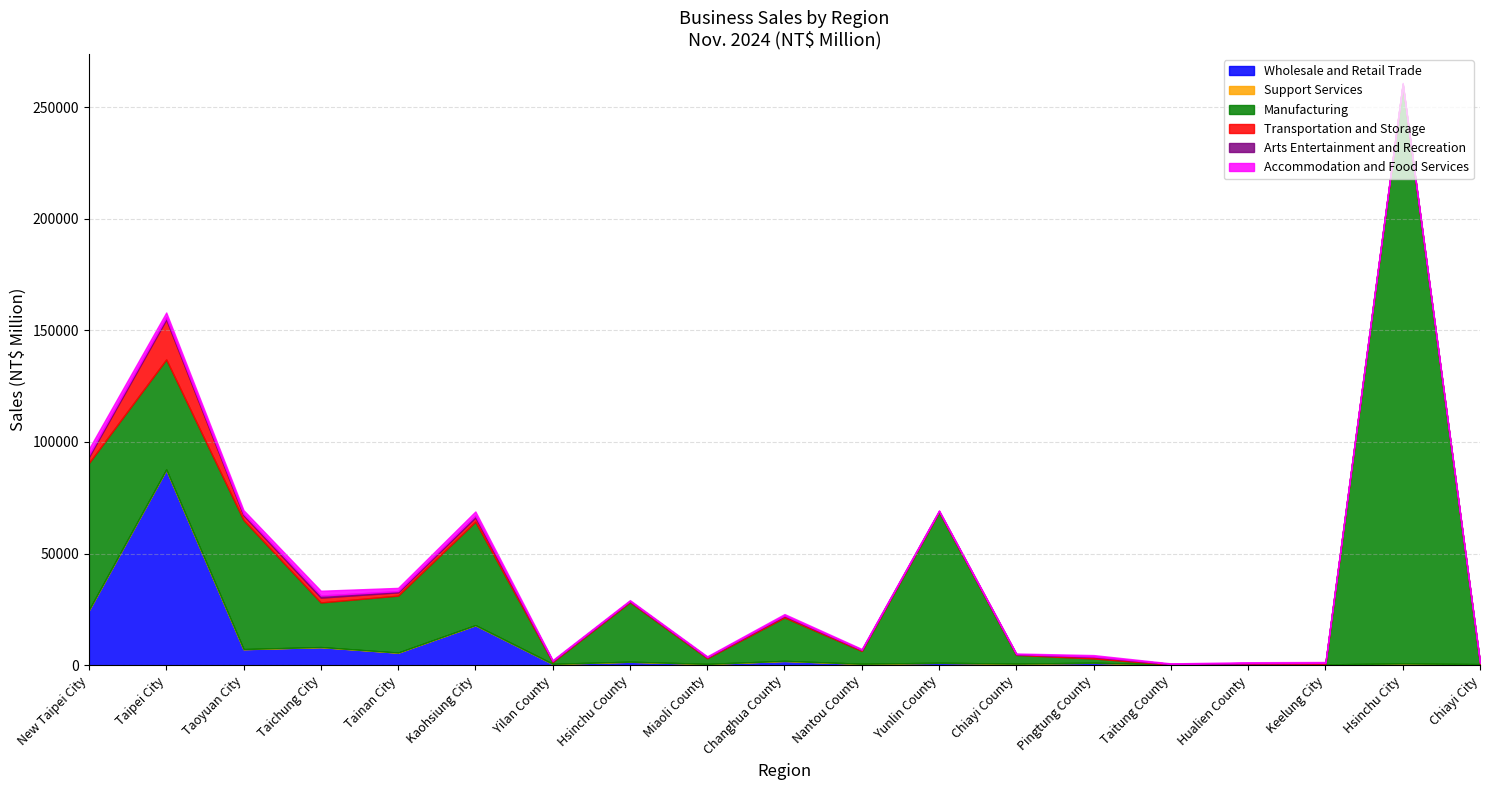

What is the spread (max minus min) of values at Miaoli County?

2543